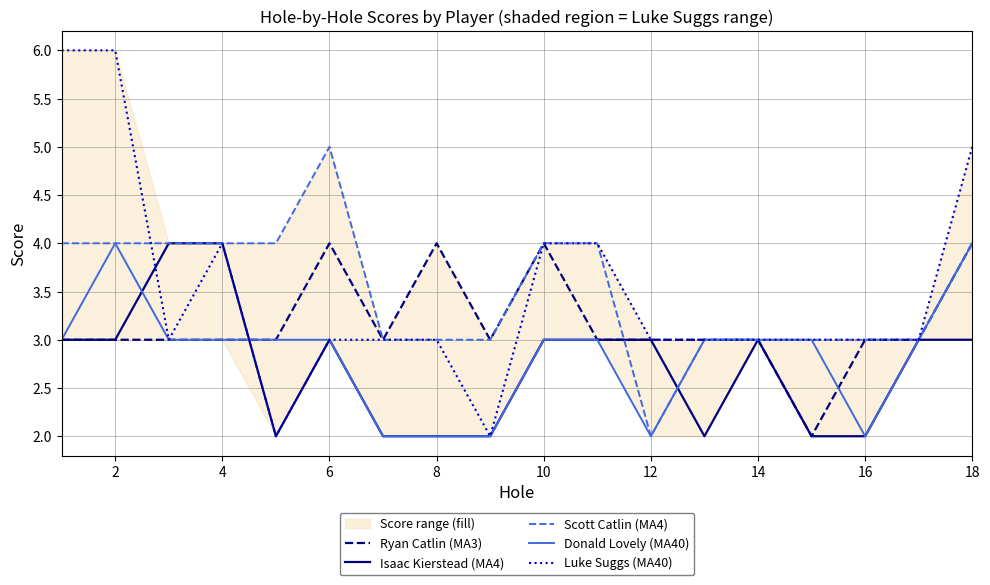

True or false: Scott Catlin (MA4) and Donald Lovely (MA40) cross at least once.

False